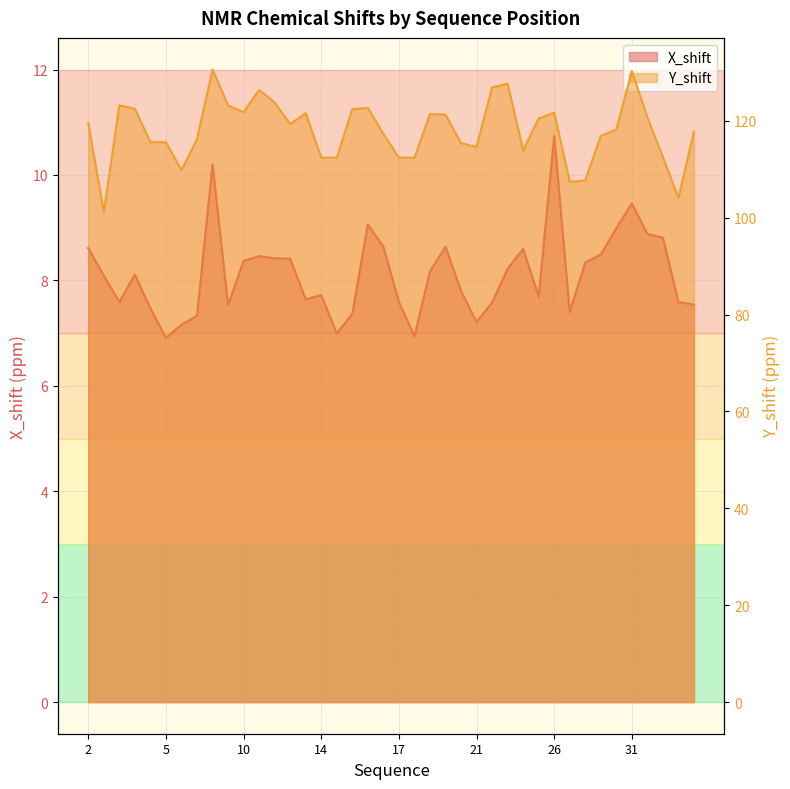

Rank the series by their average value, from lowest to highest.

X_shift, Y_shift